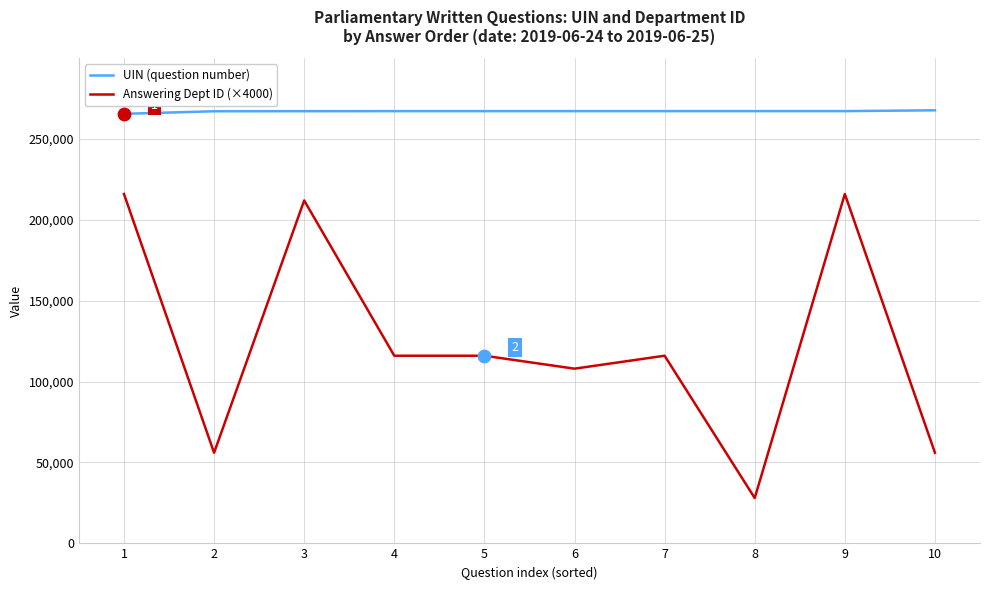

What is the total value across all series at 3?

479211